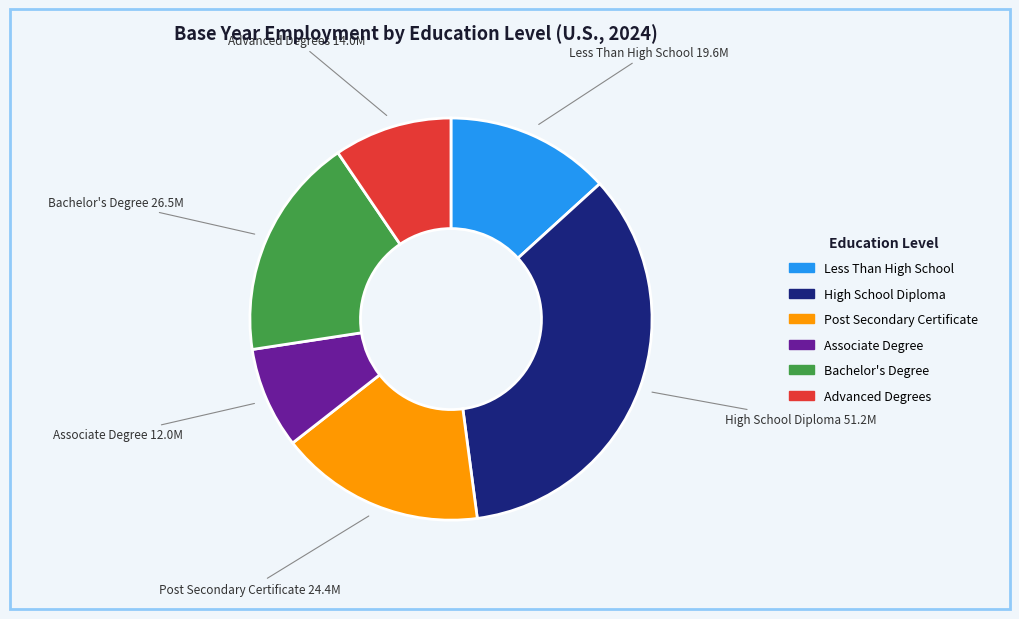

How many slices are in this pie chart?

6